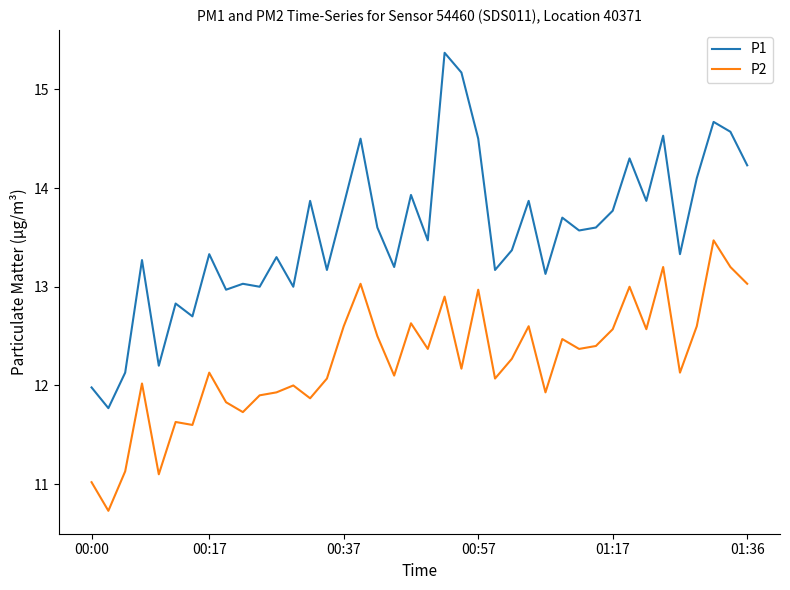

Reading right to left, extract all data points from this chart.

P1: 14.2	14.6	14.7	14.1	13.3	14.5	13.9	14.3	13.8	13.6	13.6	13.7	13.1	13.9	13.4	13.2	14.5	15.2	15.4	13.5	13.9	13.2	13.6	14.5	13.8	13.2	13.9	13.0	13.3	13.0	13.0	13.0	13.3	12.7	12.8	12.2	13.3	12.1	11.8	12.0
P2: 13.0	13.2	13.5	12.6	12.1	13.2	12.6	13.0	12.6	12.4	12.4	12.5	11.9	12.6	12.3	12.1	13.0	12.2	12.9	12.4	12.6	12.1	12.5	13.0	12.6	12.1	11.9	12.0	11.9	11.9	11.7	11.8	12.1	11.6	11.6	11.1	12.0	11.1	10.7	11.0